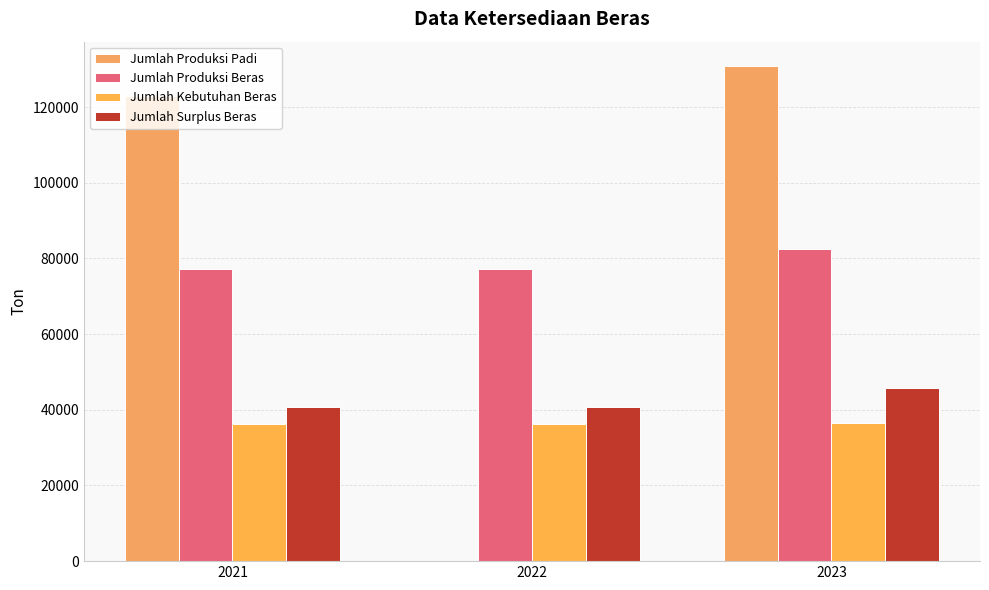

What is the total value across all series at 2022?

154213.8